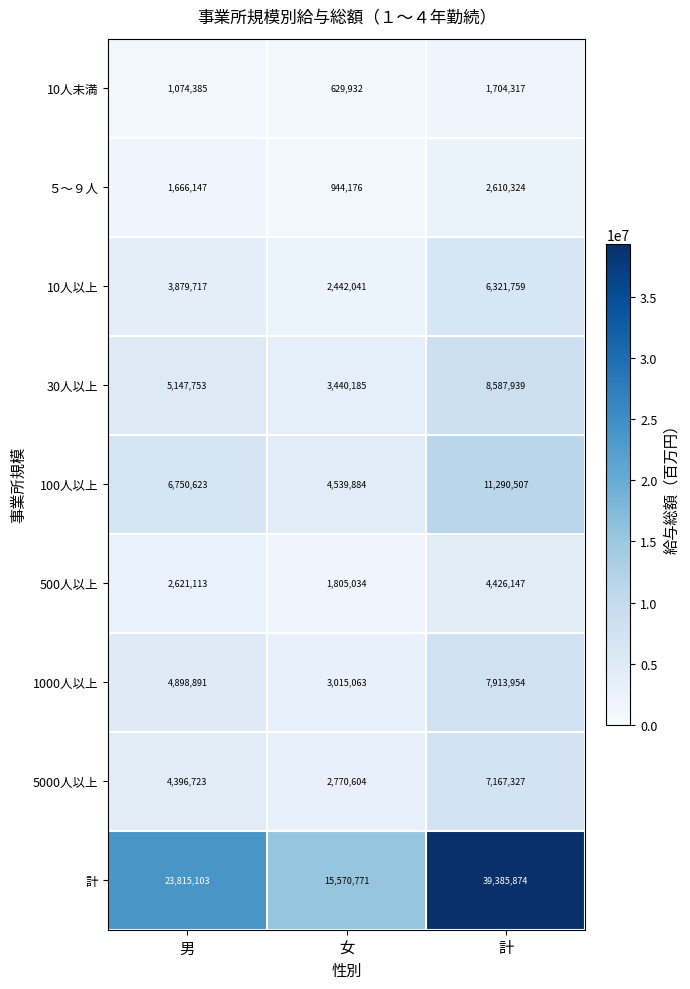

Count the number of data series in this chart.

9